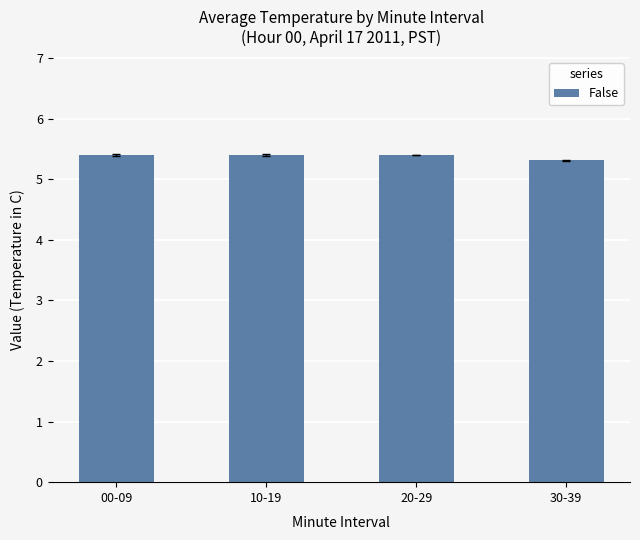

What is the sum of the values at 30-39 and 00-09?

10.7